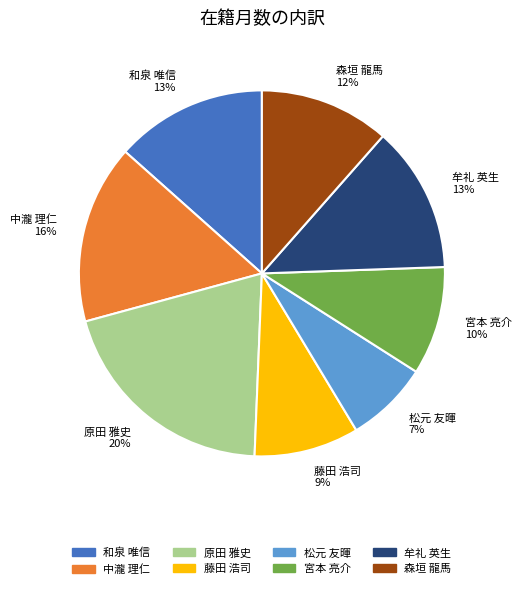

What percentage is the 藤田 浩司 slice, to the nearest percent?

9%